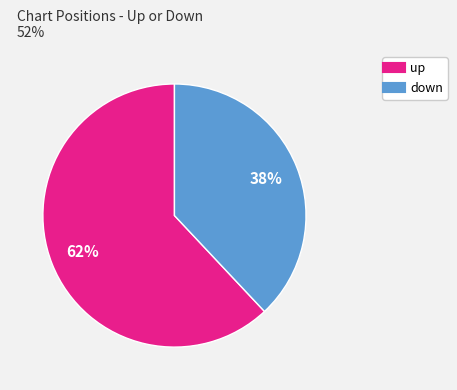

Which slice is the smallest?

down